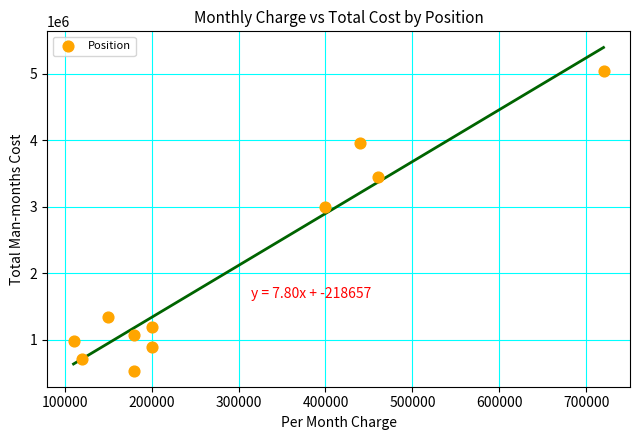

What is the average Y value?

2020909